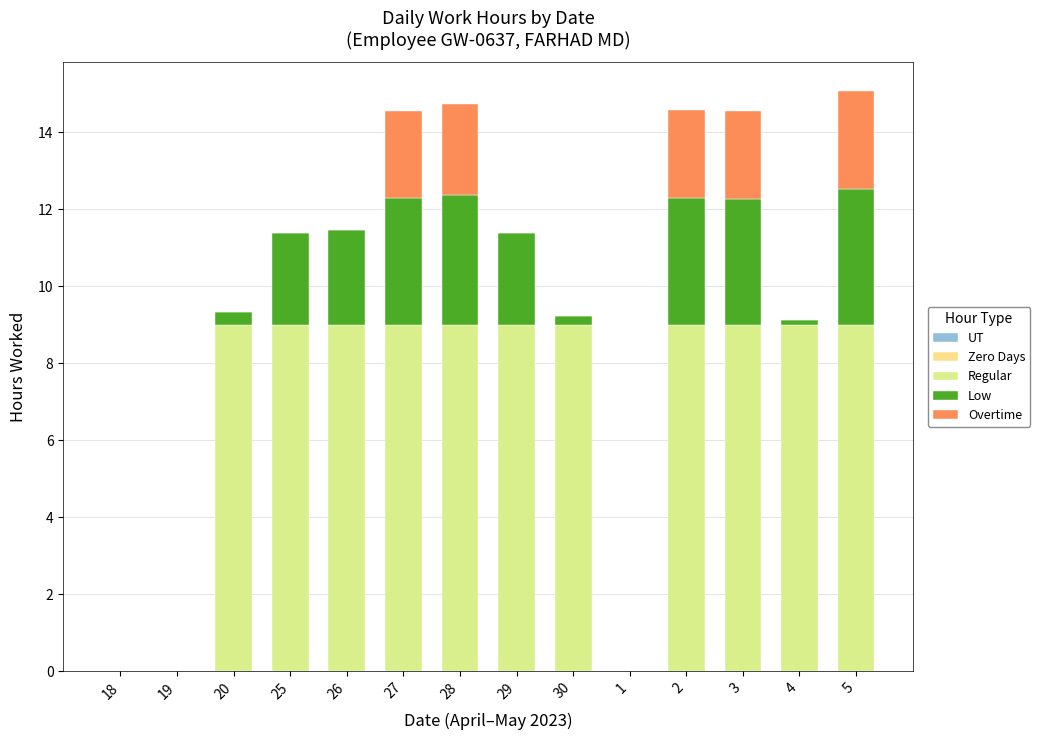

List the series in order of their peak value, lowest first.

UT, Zero Days, Overtime, Low, Regular